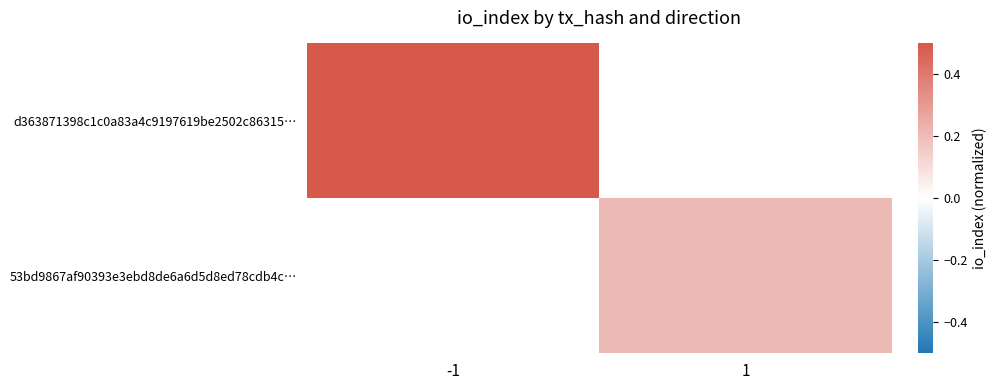

At which category does the chart reach its minimum across all series?

1